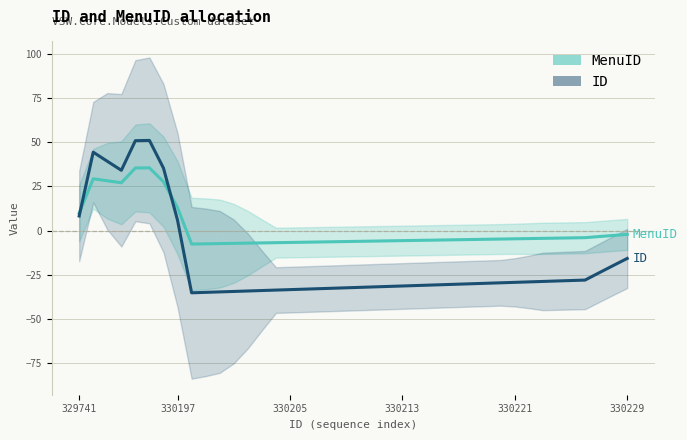

The value of ID at 25 is -31.0. True or false?

True